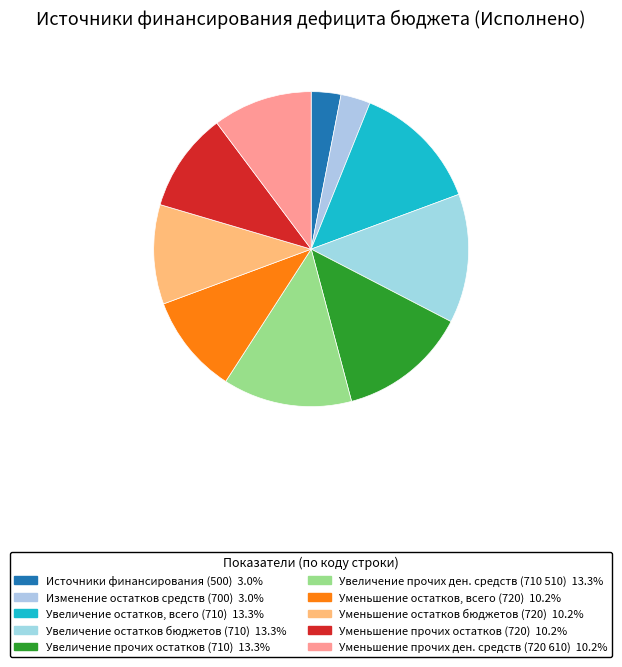

Is there a majority slice in this chart?

No